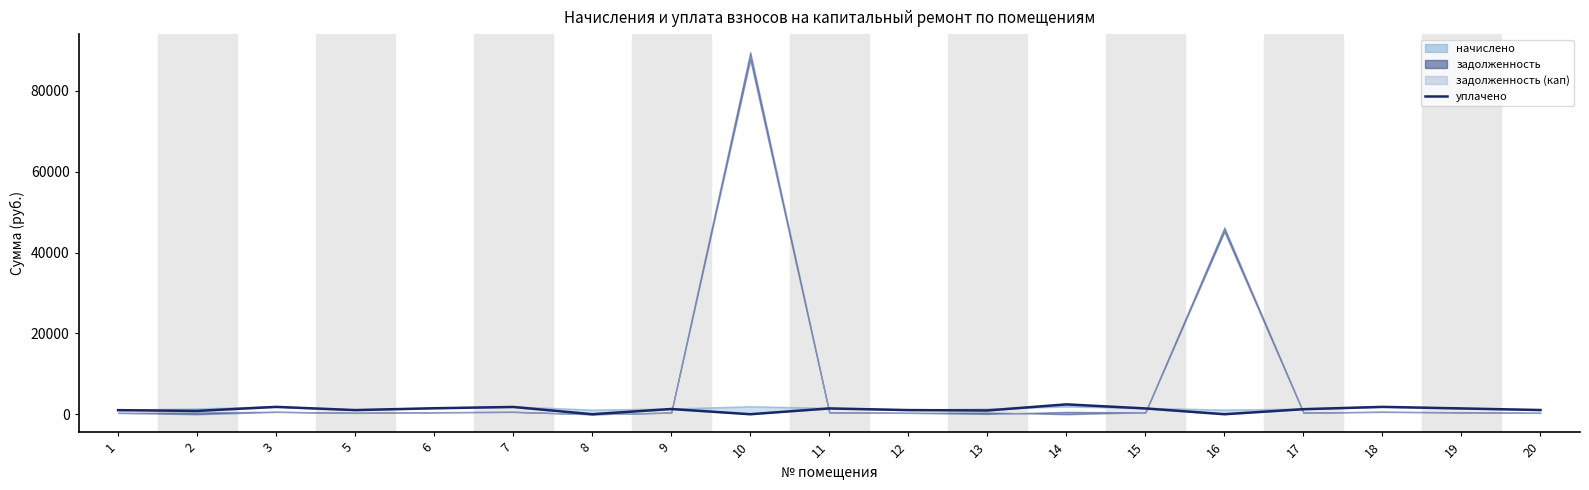

How many points are lower than both their immediate neighbors (excluding endpoints)?

6